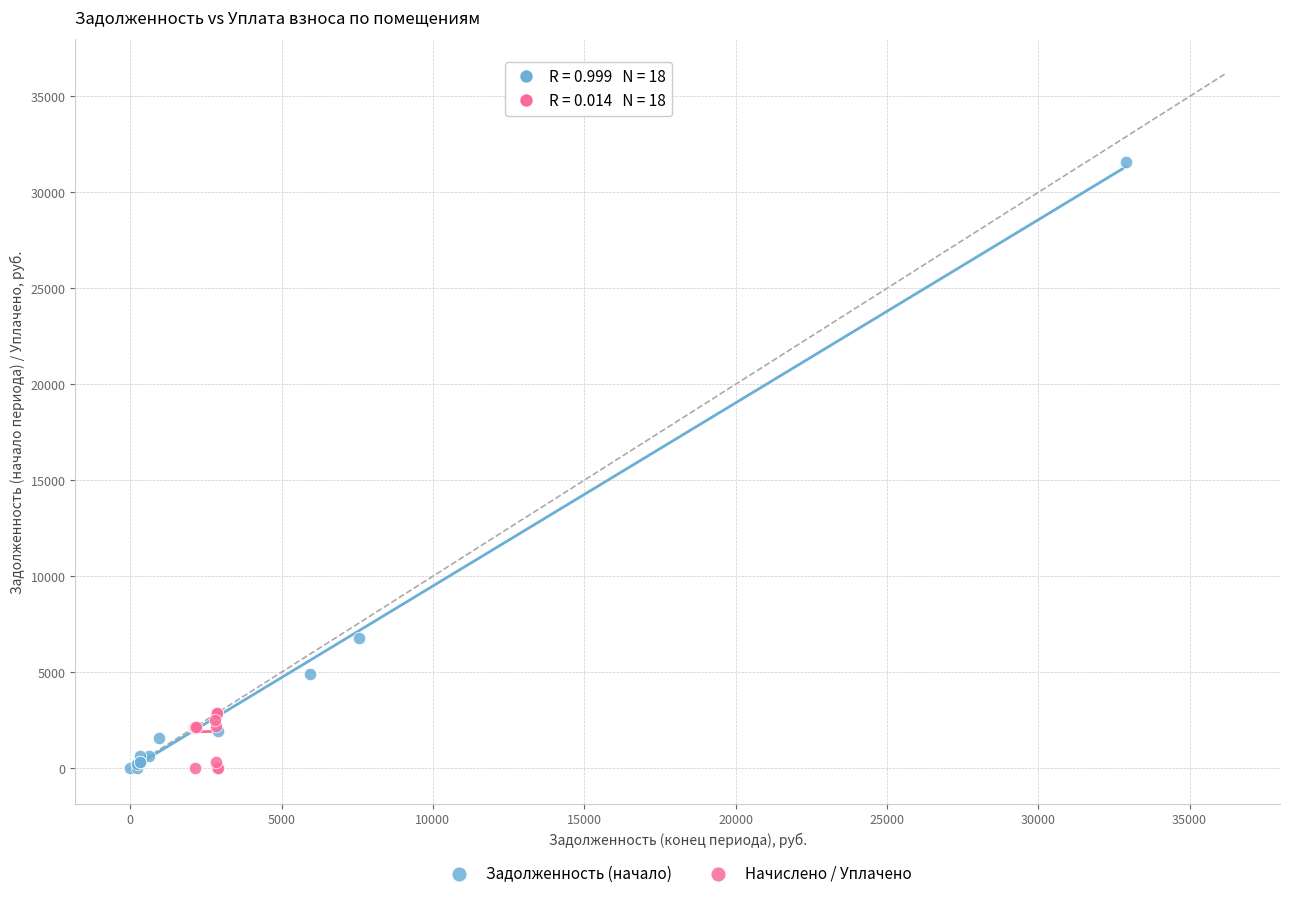

Which series contains the highest Y value?

Задолженность (начало)